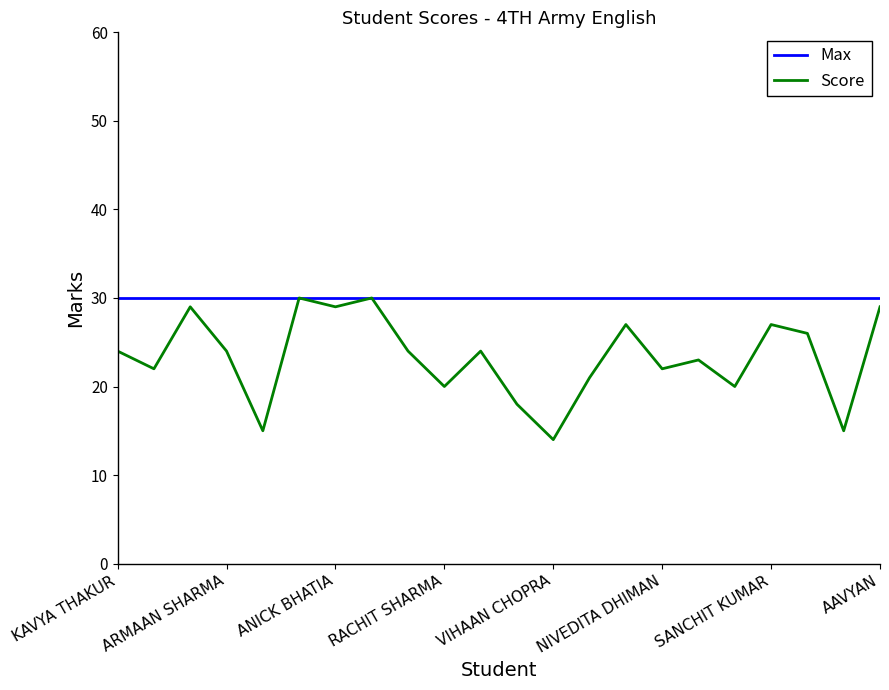

What is the lowest value of the Score series?

14